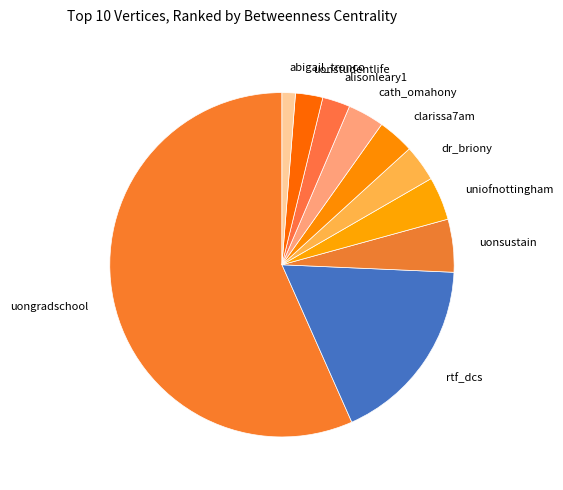

Which slice represents more than half of the pie?

uongradschool